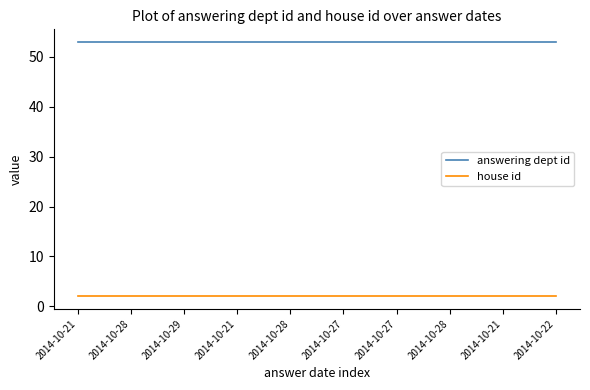

True or false: house id and answering dept id intersect in this chart.

False